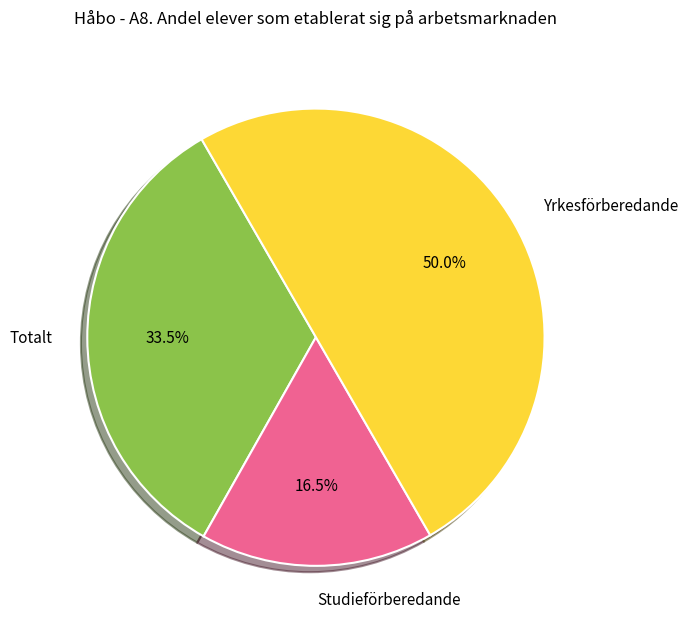

What is the majority slice?

Yrkesförberedande